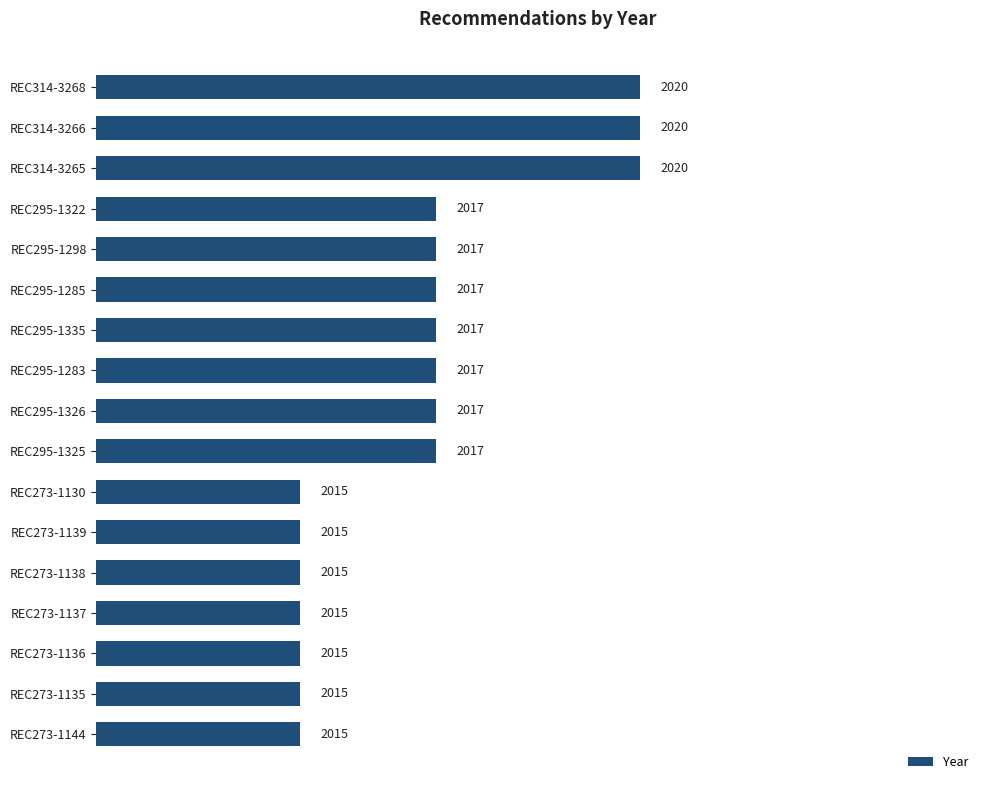

What is the value of the 3rd bar from the top?

2020